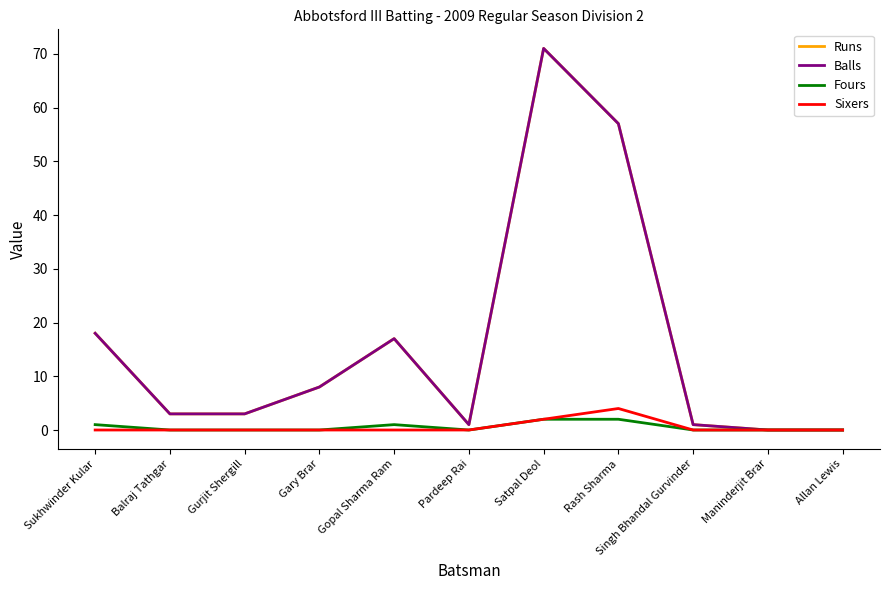

Where is the first local minimum for Balls?

Pardeep Rai